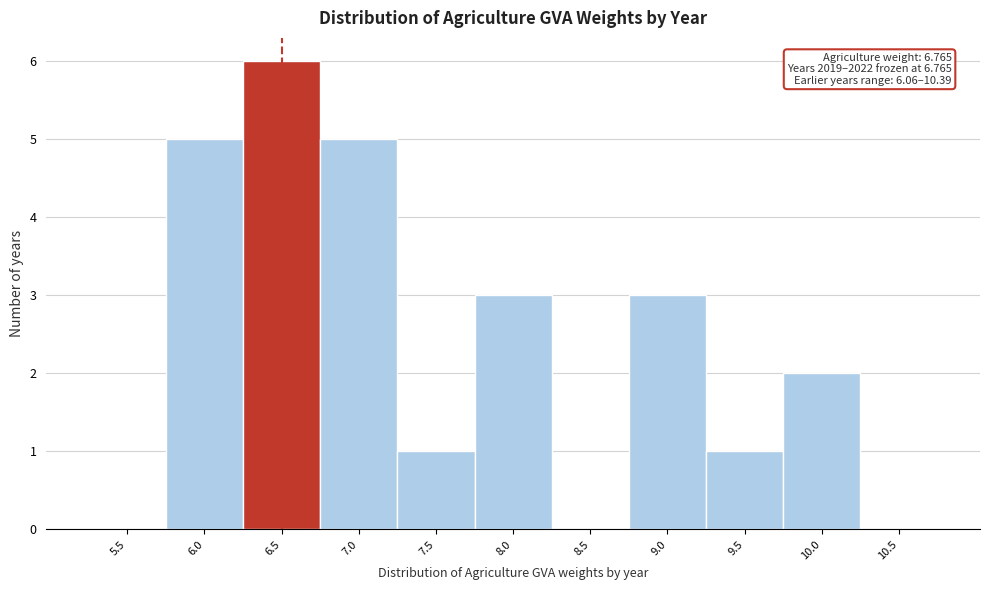

Reading left to right, list all the values displayed in this chart.

5.5=0	6.0=5	6.5=6	7.0=5	7.5=1	8.0=3	8.5=0	9.0=3	9.5=1	10.0=2	10.5=0